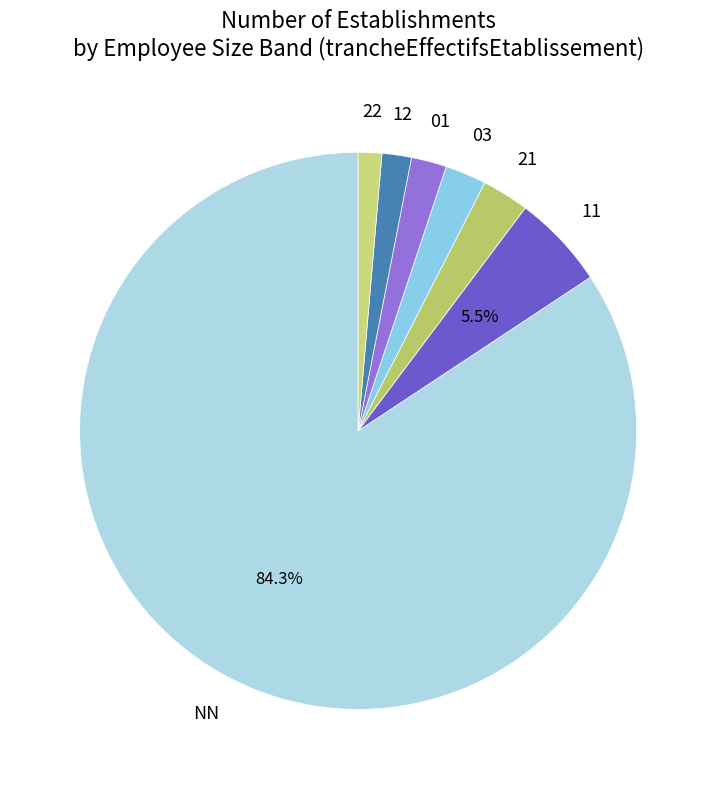

To the nearest percent, what is the average slice percentage?

14%